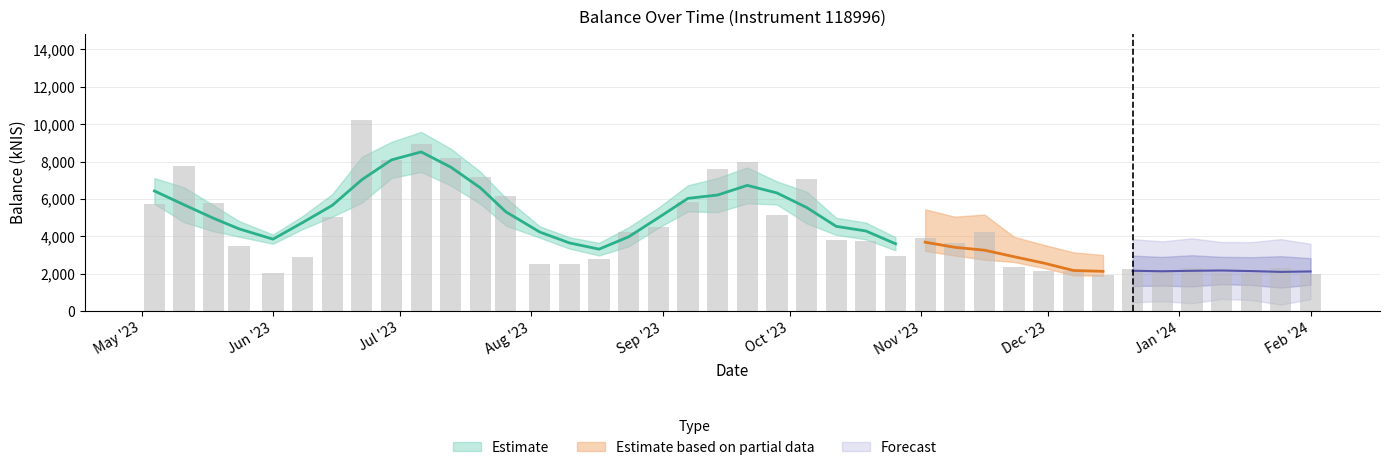

How many values are below 3818?

20